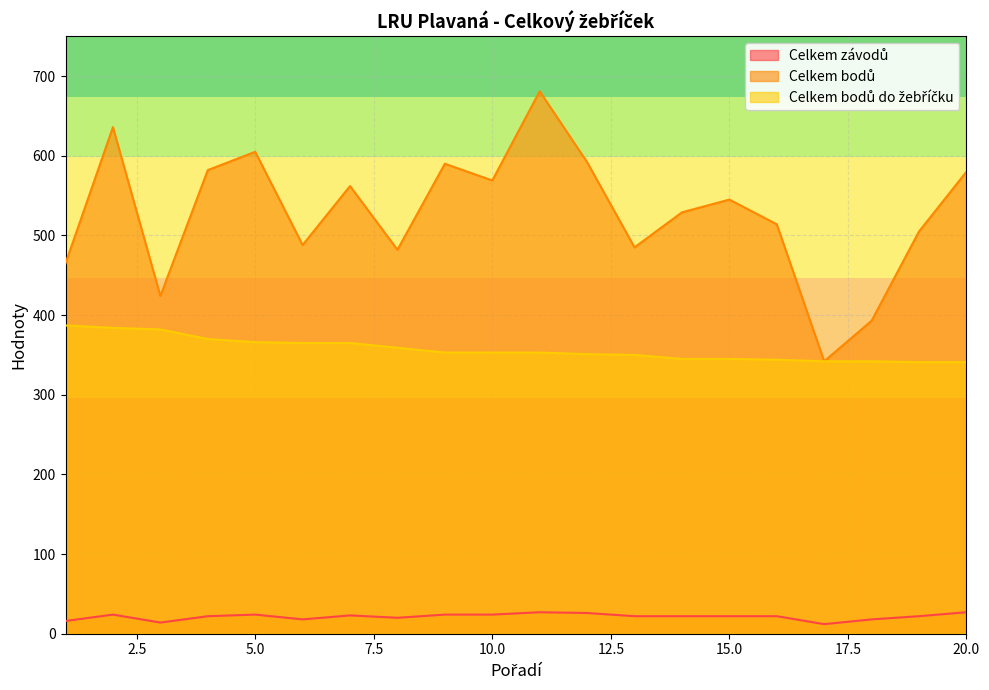

Does the chart display data point markers on the line(s)?

No